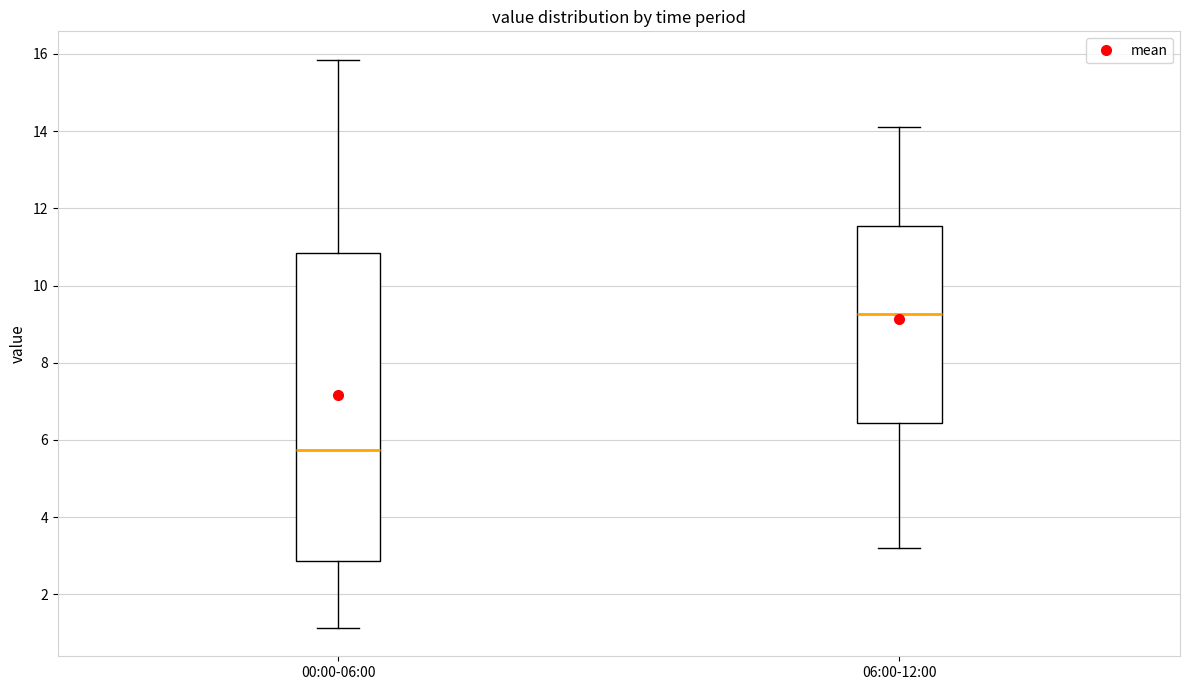

Which box has the highest median line?

06:00-12:00